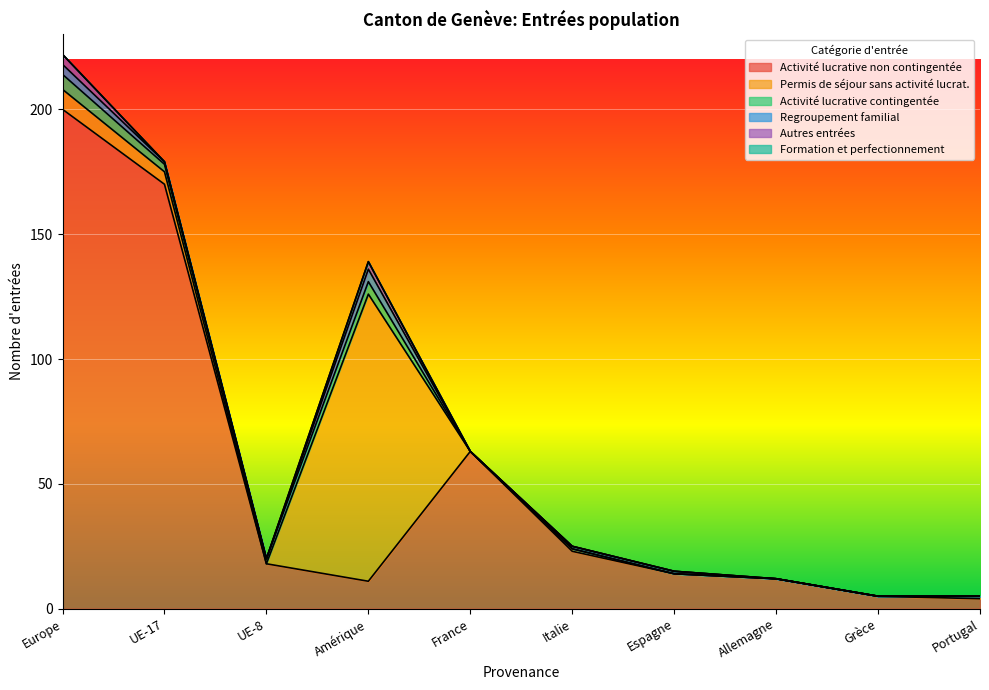

At which category is the sum across all series the highest?

Europe